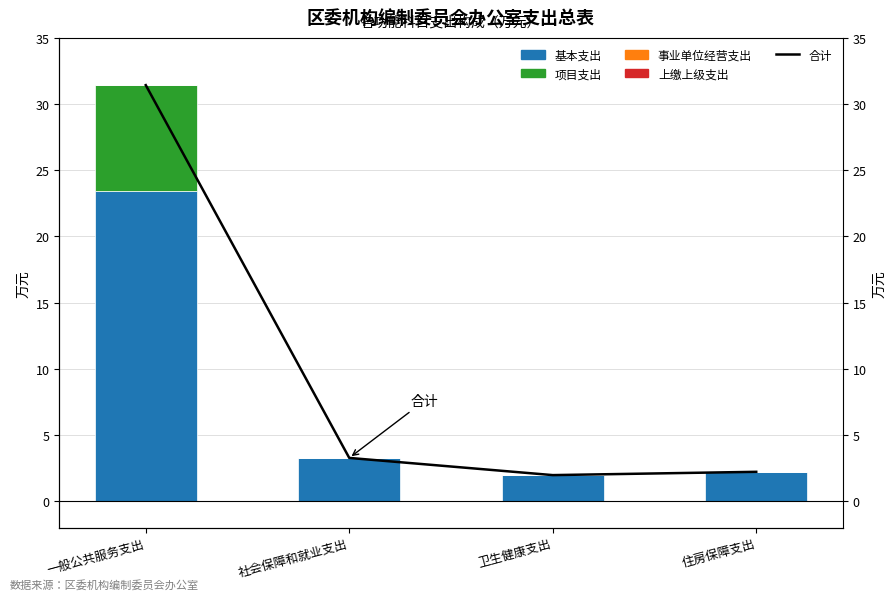

At which category does the chart reach its peak across all series?

一般公共服务支出